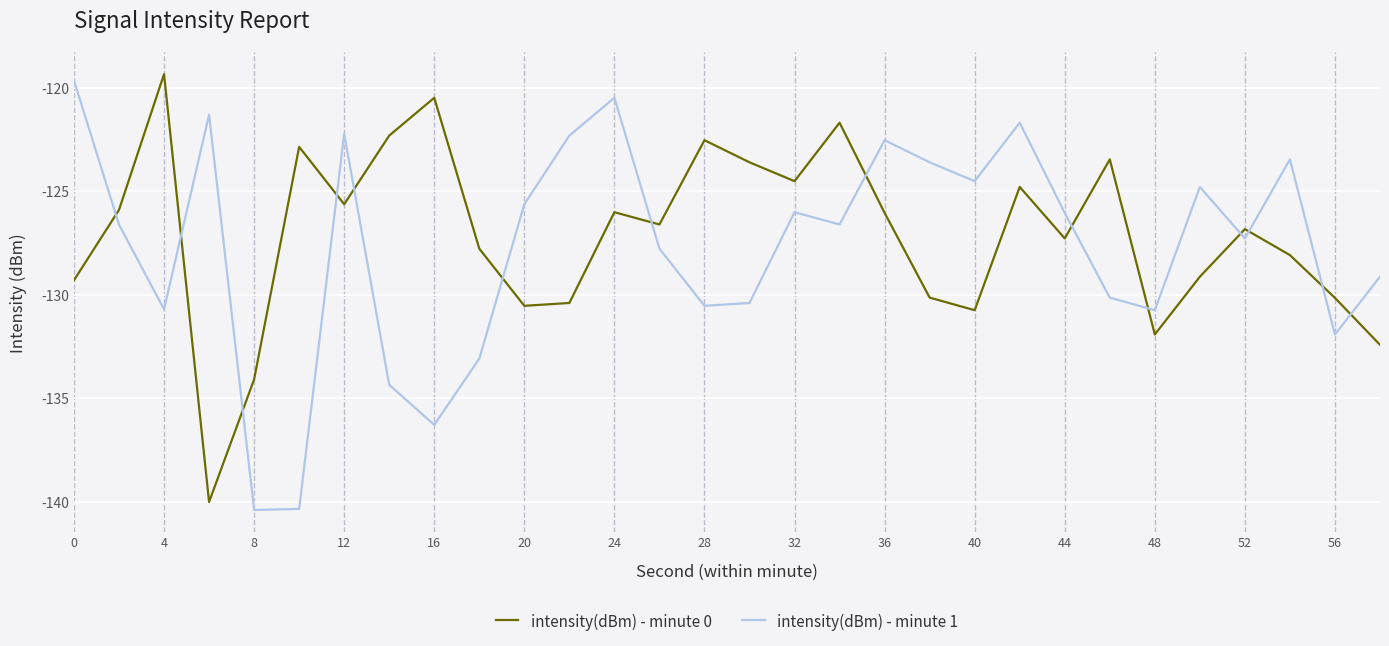

How many lines are shown in the chart?

2